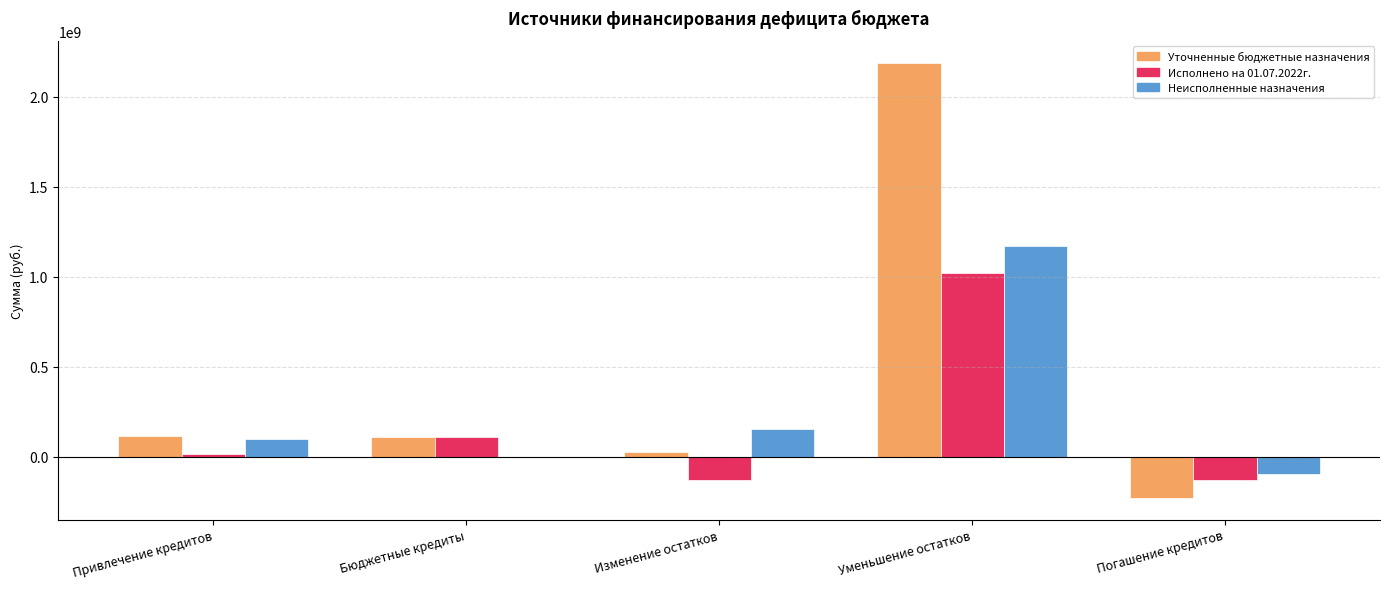

The value of Уточненные бюджетные назначения at Погашение кредитов is -227739214.0. True or false?

True